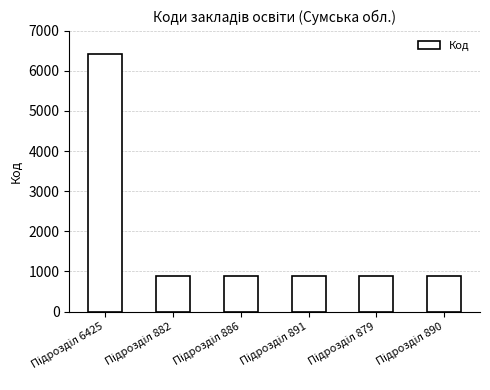

What is the value of the 1st bar from the left?

6425